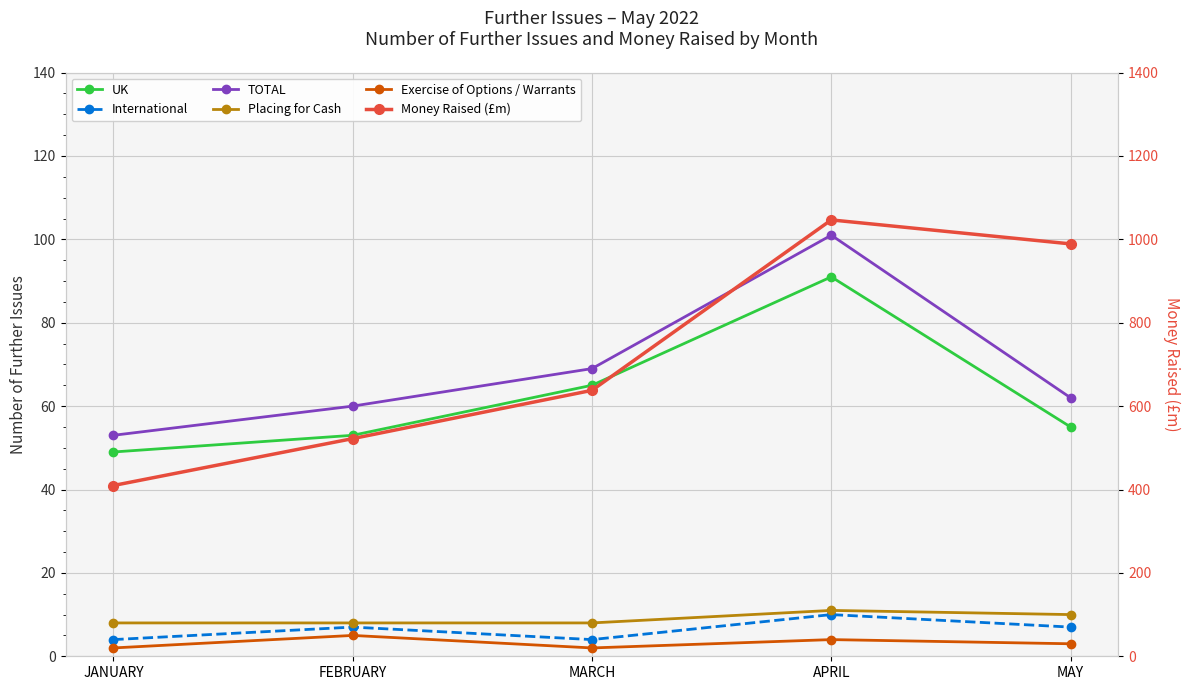

The Exercise of Options / Warrants series shows 5.0 at FEBRUARY. True or false?

True